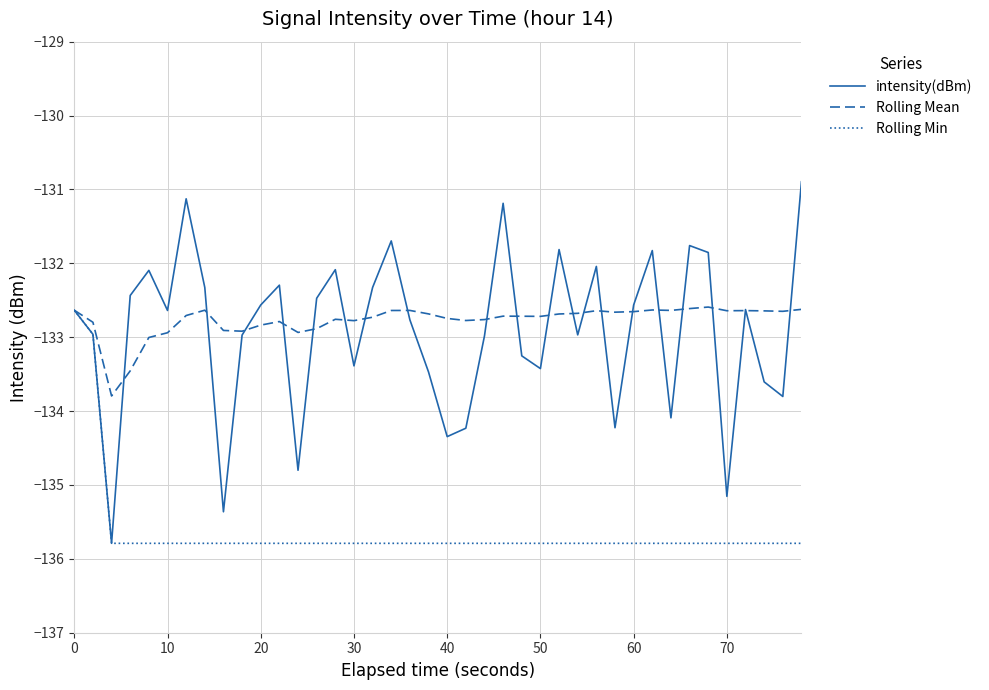

What is the smallest value displayed?

-135.8